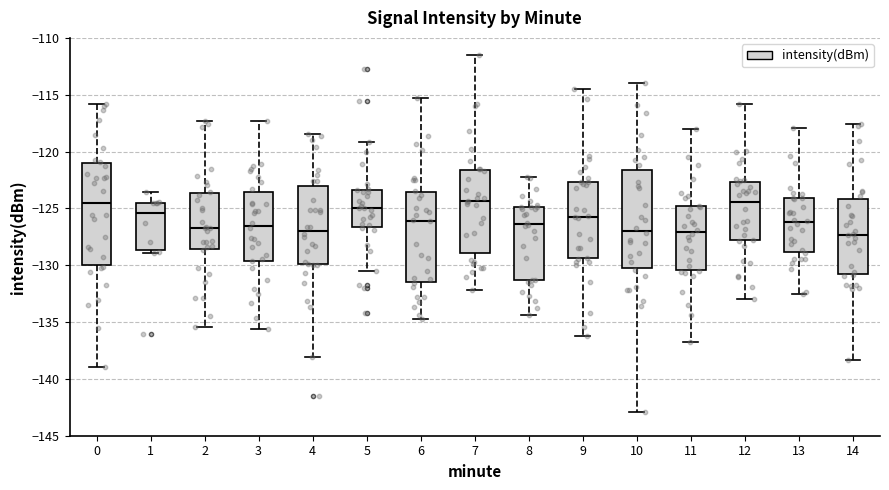

Reading left to right, read every box against the y-axis: the position of its median line, the range the box covers, and the ends of its whiskers. The values are not printed on the chart, so give them approximately, as read against the axis.

0: median -124.5, box -130.0 to -121.0, whiskers -139.0 to -116.0
1: median -125.5, box -128.5 to -124.5, whiskers -129.0 to -123.5
2: median -126.5, box -128.5 to -123.5, whiskers -135.5 to -117.5
3: median -126.5, box -129.5 to -123.5, whiskers -135.5 to -117.5
4: median -127.0, box -130.0 to -123.0, whiskers -138.0 to -118.5
5: median -125.0, box -126.5 to -123.5, whiskers -130.5 to -119.0
6: median -126.0, box -131.5 to -123.5, whiskers -134.5 to -115.5
7: median -124.5, box -129.0 to -121.5, whiskers -132.0 to -111.5
8: median -126.5, box -131.5 to -125.0, whiskers -134.5 to -122.0
9: median -125.5, box -129.5 to -122.5, whiskers -136.0 to -114.5
10: median -127.0, box -130.0 to -121.5, whiskers -143.0 to -114.0
11: median -127.0, box -130.5 to -125.0, whiskers -137.0 to -118.0
12: median -124.5, box -128.0 to -122.5, whiskers -133.0 to -116.0
13: median -126.0, box -129.0 to -124.0, whiskers -132.5 to -118.0
14: median -127.5, box -131.0 to -124.0, whiskers -138.5 to -117.5